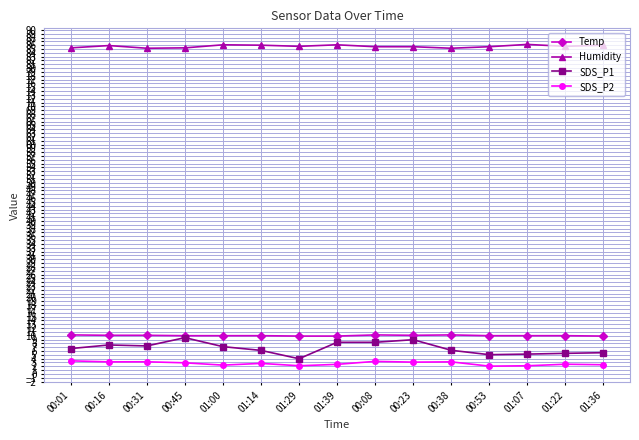

True or false: SDS_P2 has more than 1 interior local peaks.

True